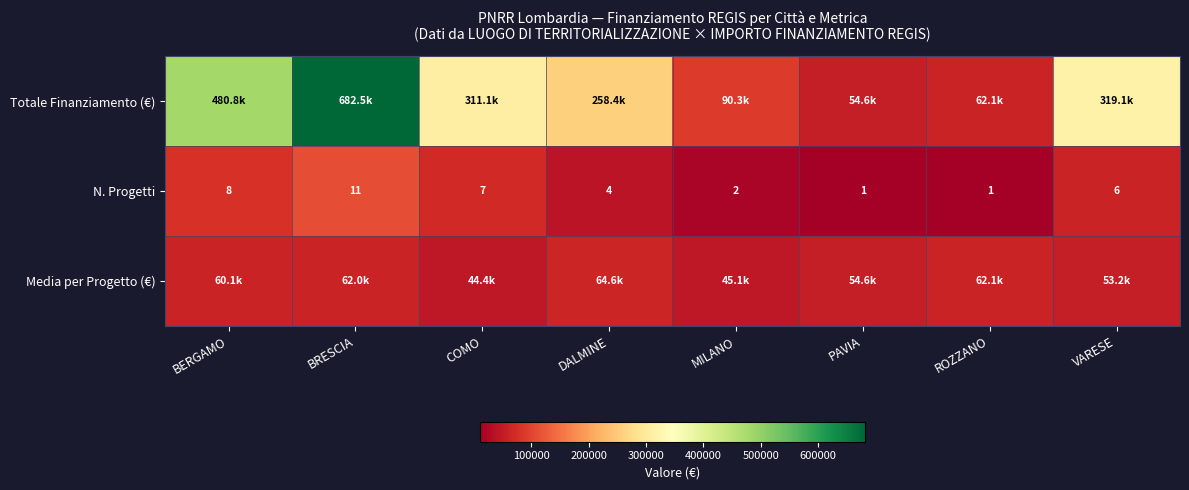

Is the value of Media per Progetto (€) at COMO greater than the value of N. Progetti at VARESE?

No